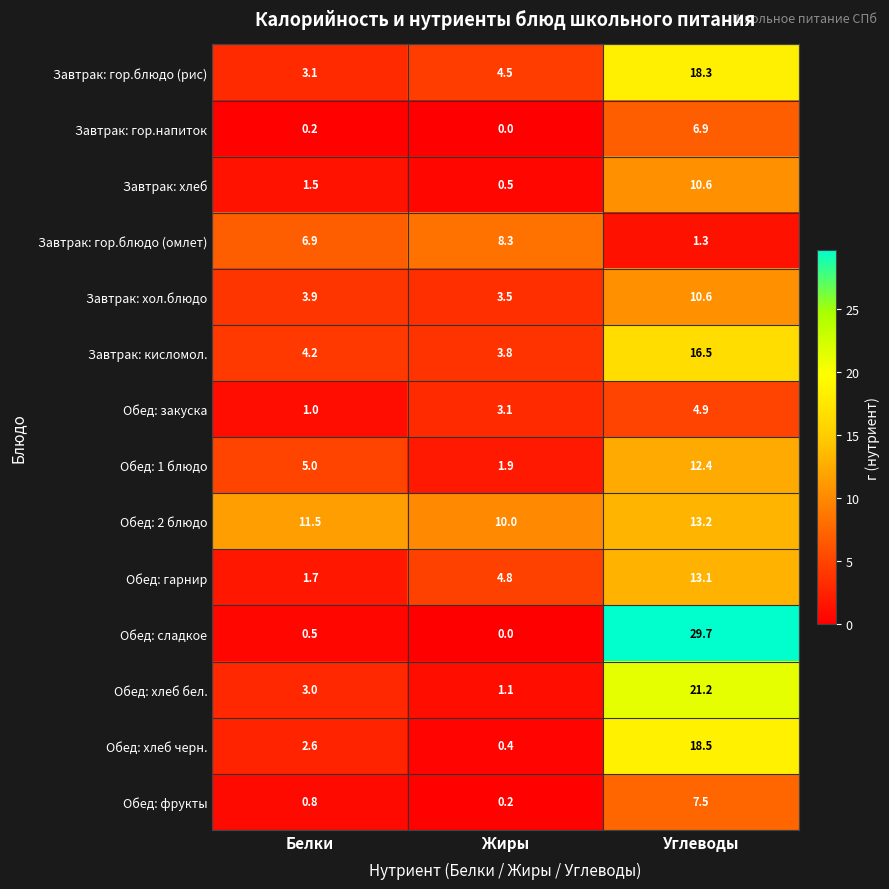

How many series are shown in this chart?

14